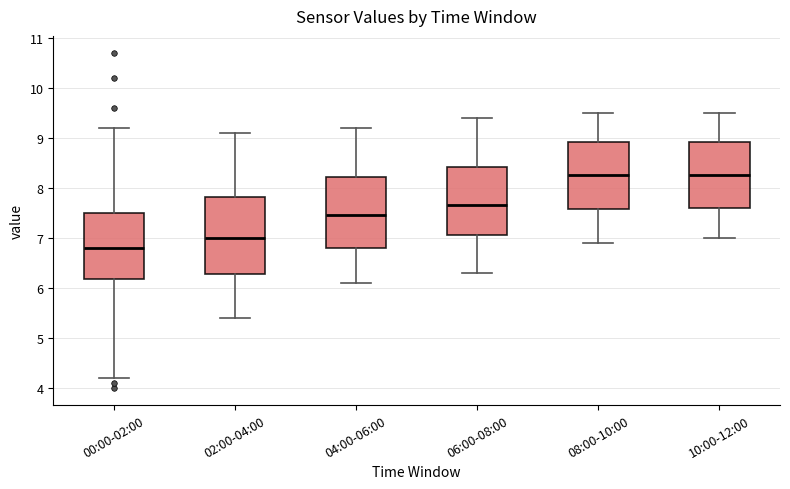

Reading left to right, read every box against the y-axis: the position of its median line, the range the box covers, and the ends of its whiskers. The values are not printed on the chart, so give them approximately, as read against the axis.

00:00-02:00: median 6.8, box 6.2 to 7.5, whiskers 4.2 to 9.2
02:00-04:00: median 7.0, box 6.3 to 7.8, whiskers 5.4 to 9.1
04:00-06:00: median 7.5, box 6.8 to 8.2, whiskers 6.1 to 9.2
06:00-08:00: median 7.7, box 7.1 to 8.4, whiskers 6.3 to 9.4
08:00-10:00: median 8.3, box 7.6 to 8.9, whiskers 6.9 to 9.5
10:00-12:00: median 8.3, box 7.6 to 8.9, whiskers 7.0 to 9.5